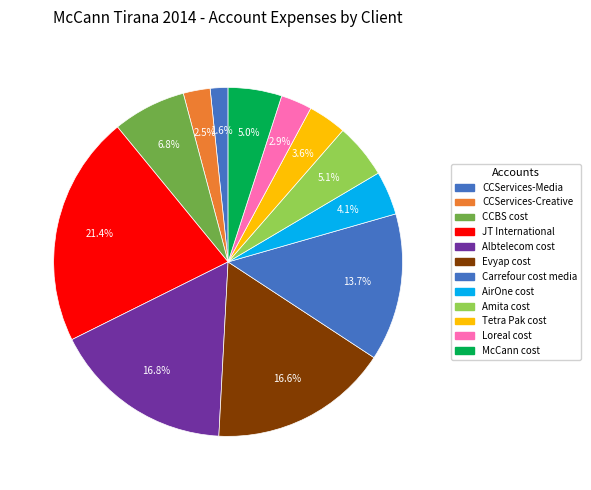

The CCServices-Media slice represents 2% of the pie. True or false?

True